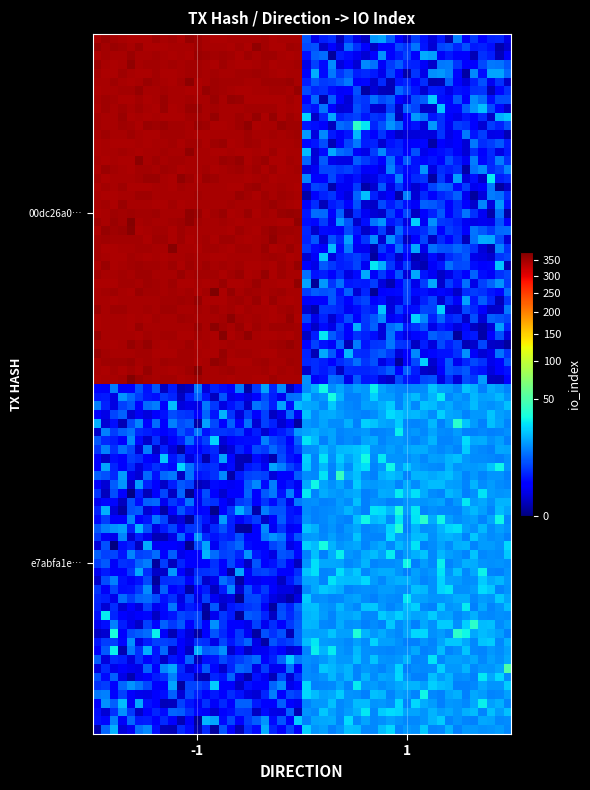

Rank the series by their maximum value, from lowest to highest.

e7abfa1e74f1f9618214d5eb78e21579770dfc0, 00dc26a0dbf5e92ddbf7e8cd102f9518cf5bf41